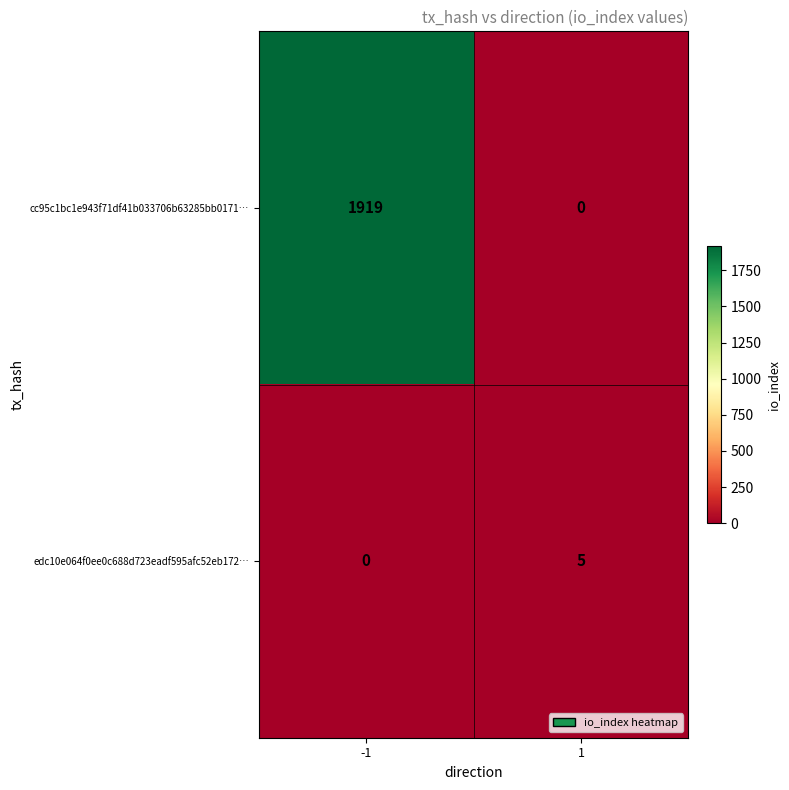

Reading left to right, list all the values displayed in this chart.

cc95c1bc1e943f71df41b033706b63285bb0171…: -1=1919	1=0
edc10e064f0ee0c688d723eadf595afc52eb172…: -1=0	1=5